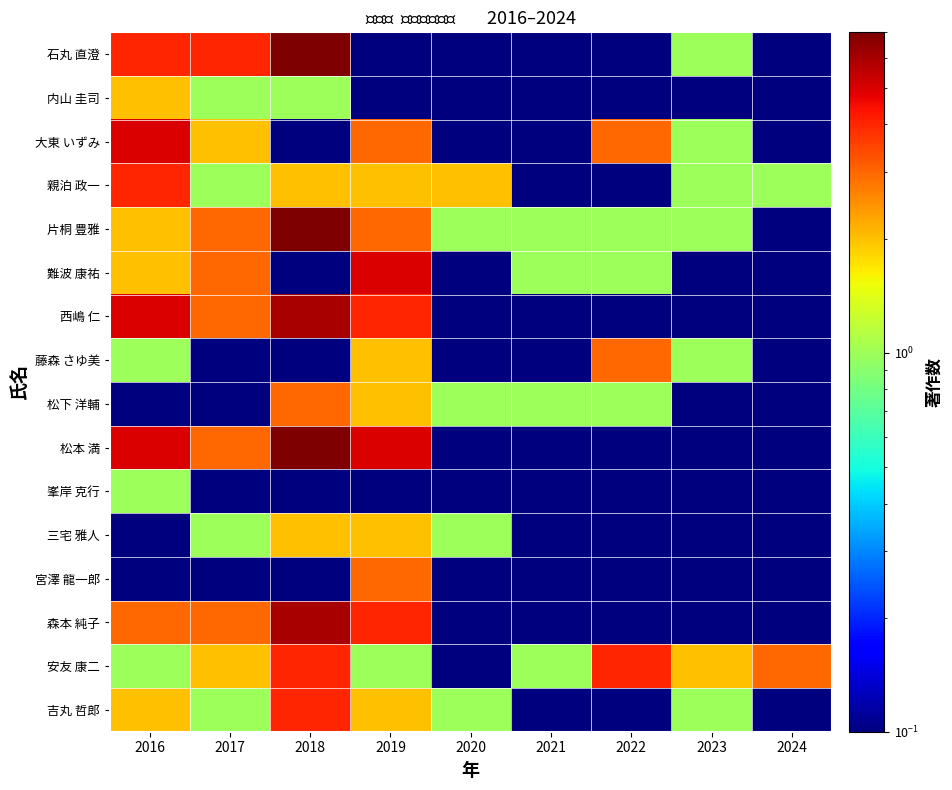

Which series has the largest range (max minus min)?

石丸 直澄